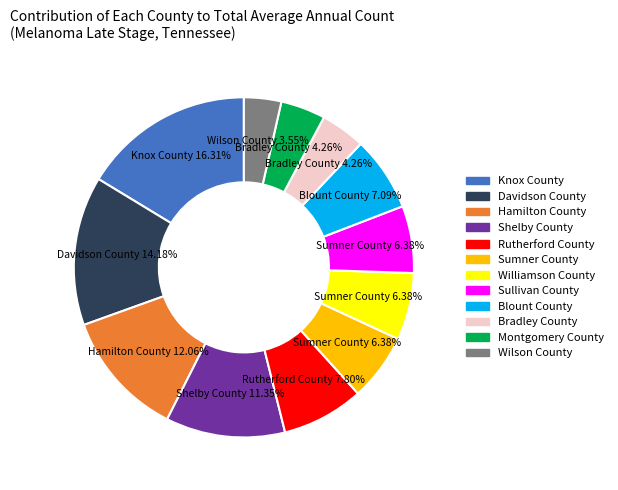

To the nearest percent, what is the average slice percentage?

8%